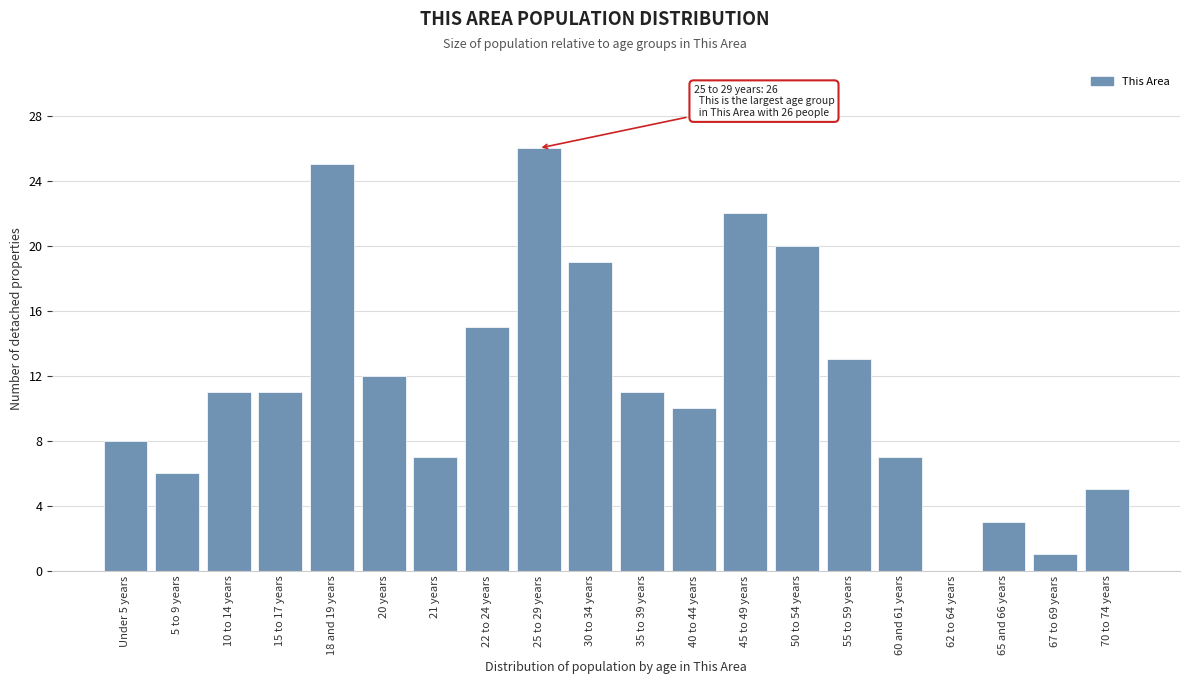

Reading left to right, list all the values displayed in this chart.

Under 5 years=8	5 to 9 years=6	10 to 14 years=11	15 to 17 years=11	18 and 19 years=25	20 years=12	21 years=7	22 to 24 years=15	25 to 29 years=26	30 to 34 years=19	35 to 39 years=11	40 to 44 years=10	45 to 49 years=22	50 to 54 years=20	55 to 59 years=13	60 and 61 years=7	62 to 64 years=0	65 and 66 years=3	67 to 69 years=1	70 to 74 years=5